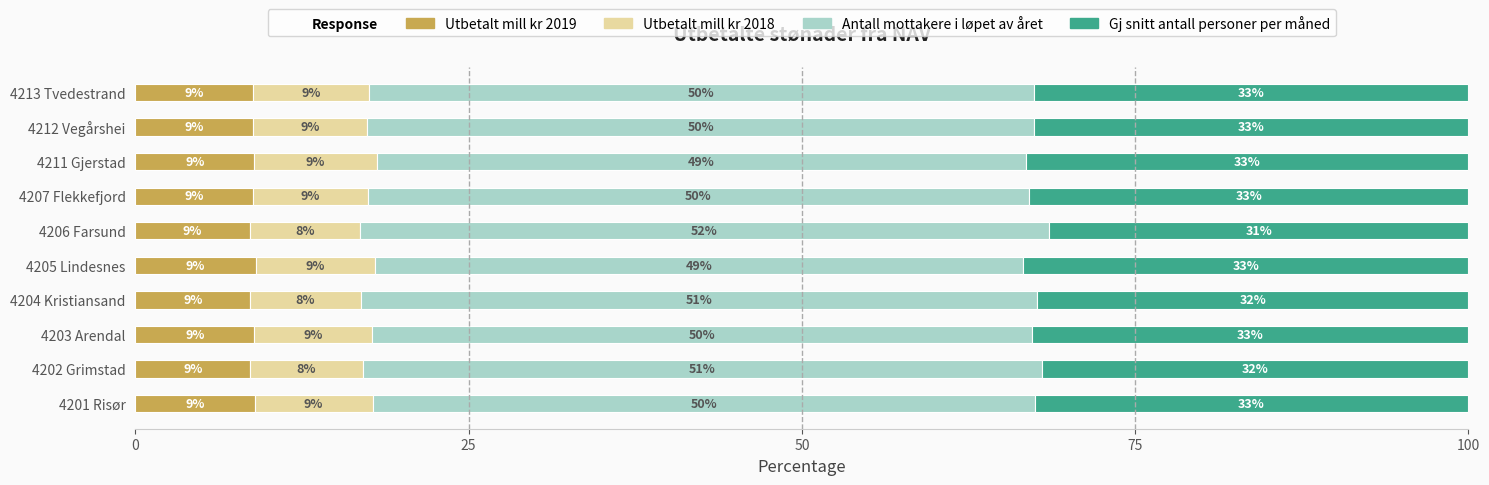

What is the approximate value of Utbetalt mill kr 2019 at 4212 Vegårshei?

8.8